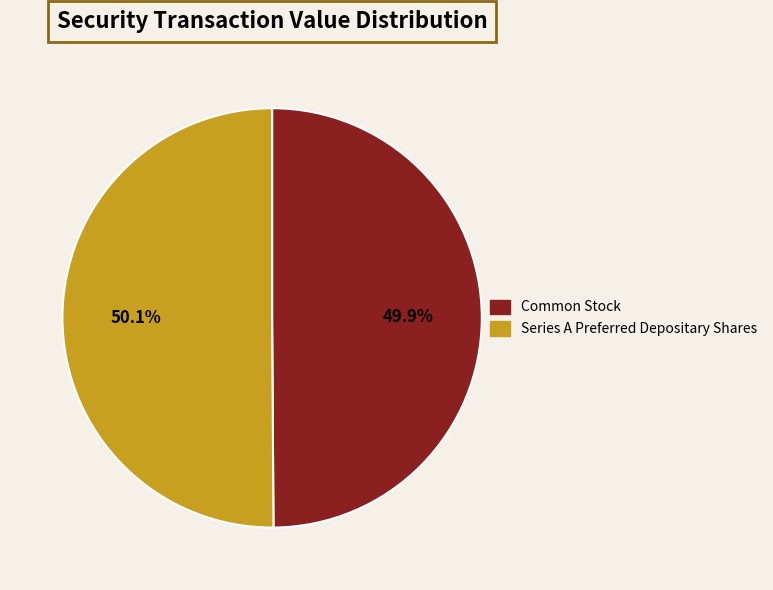

What portion of the pie excludes Common Stock?

50.1%